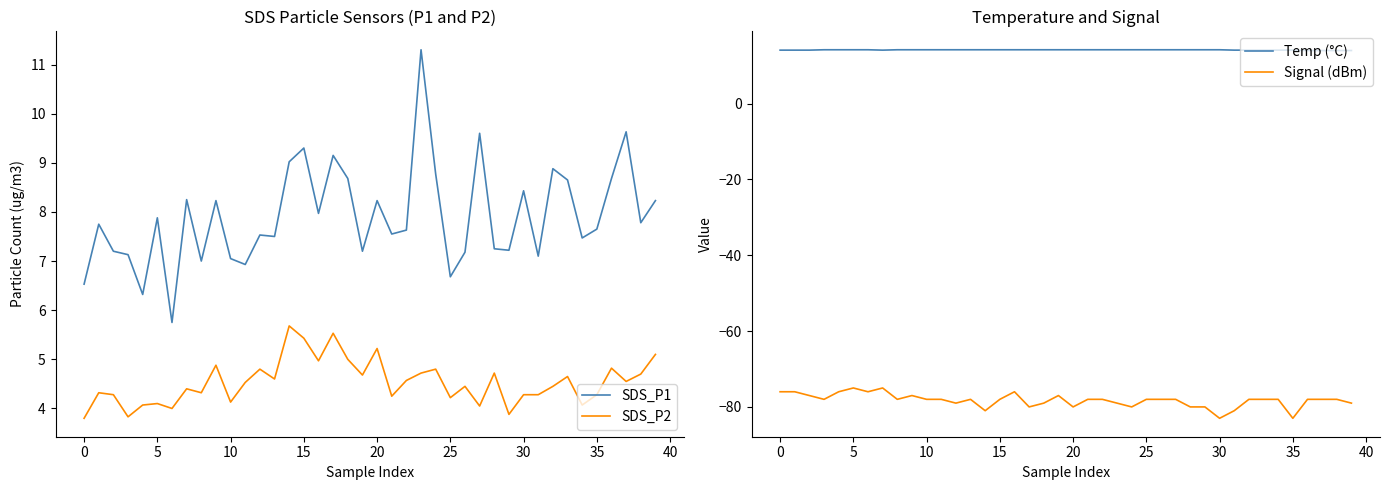

The value of SDS_P2 at 30 is 4.3. True or false?

True